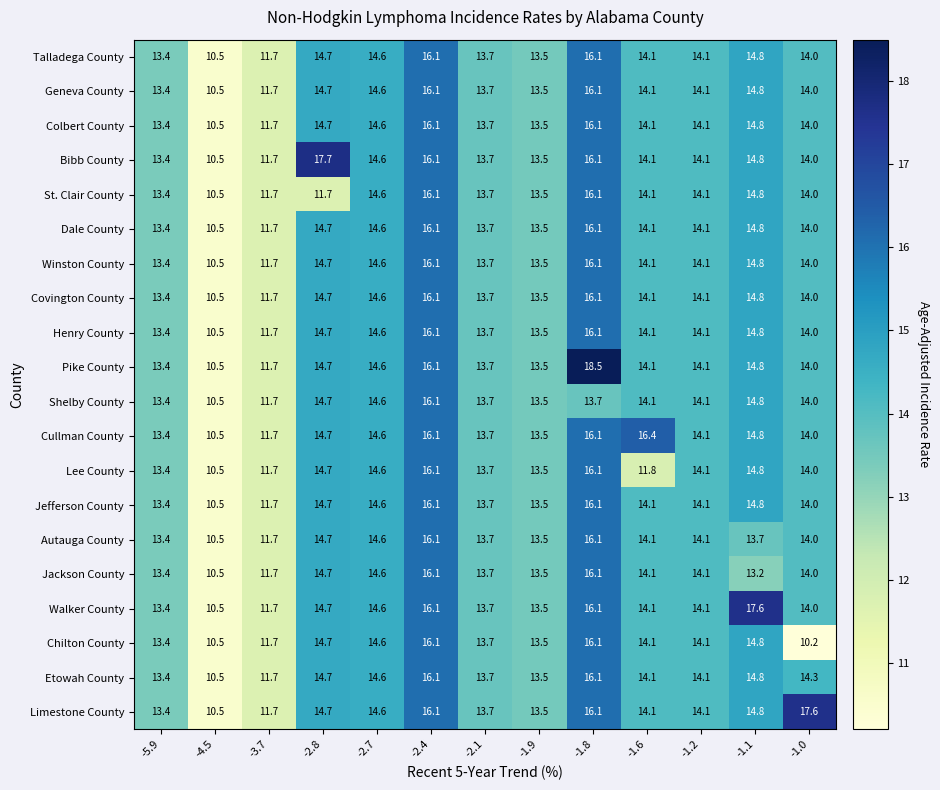

True or false: Geneva County has a value of 16.8 at -4.5.

False